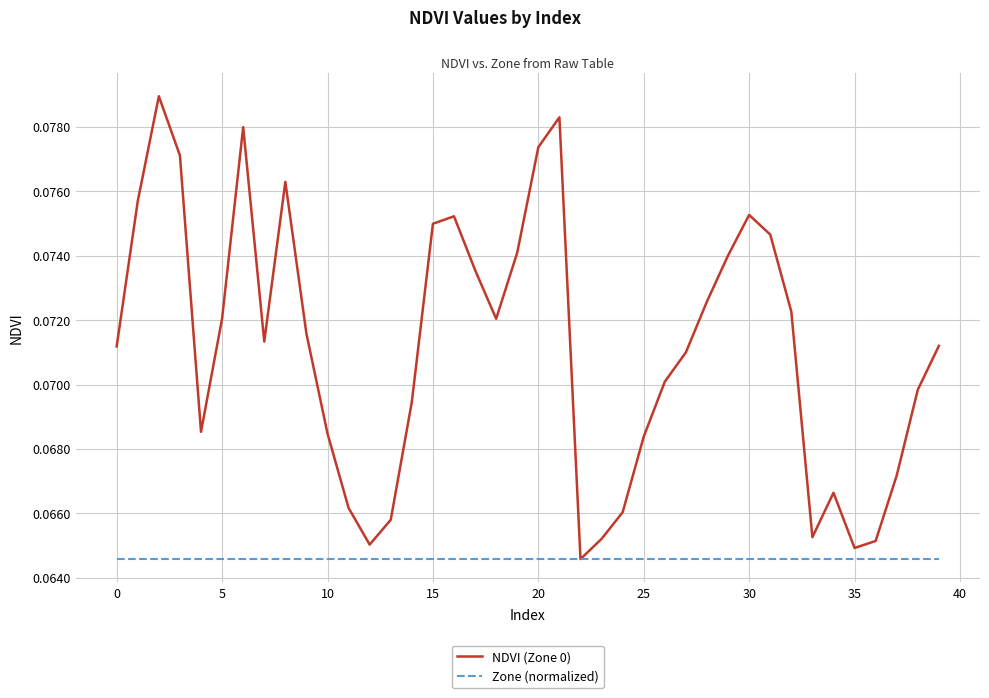

List the series in order of their overall mean, lowest first.

Zone (normalized), NDVI (Zone 0)